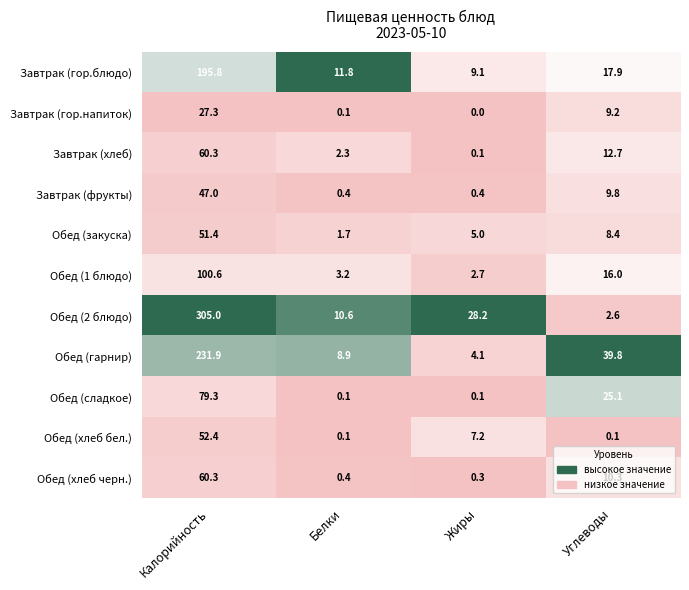

What is the sum of all Завтрак (гор.блюдо) values?

234.6